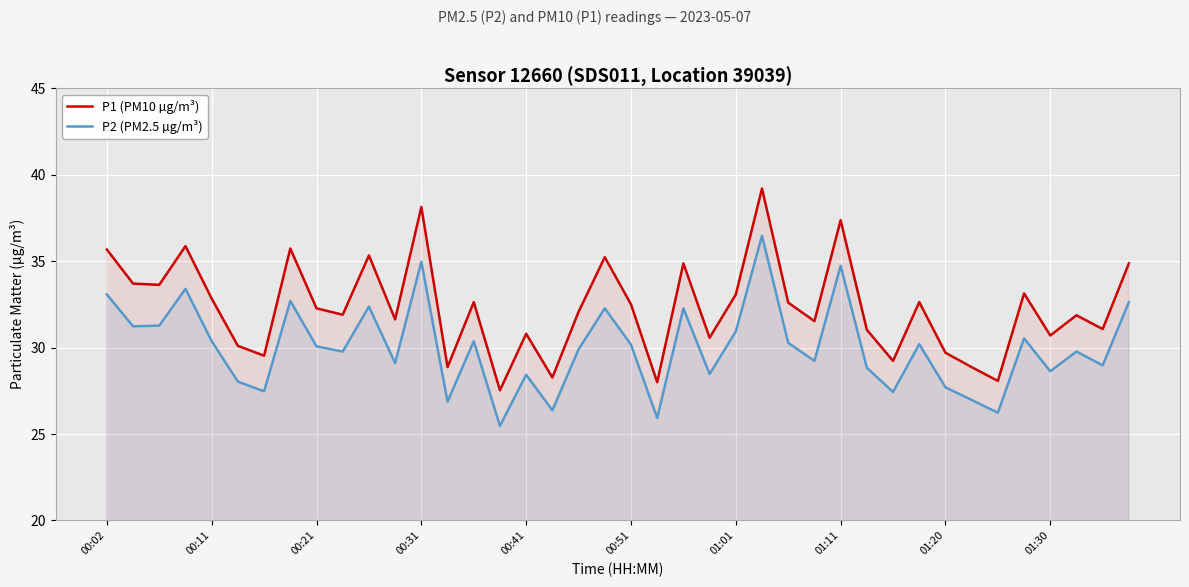

Between 25 and 33, which is larger?

25